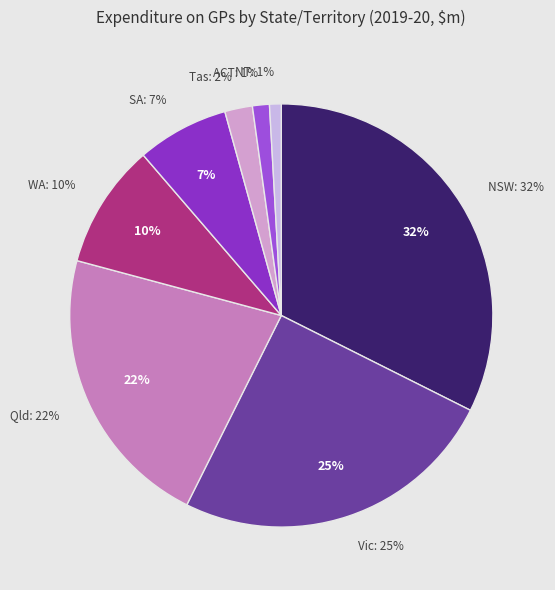

To the nearest percent, what is the difference between the SA and NSW slice percentages?

25%